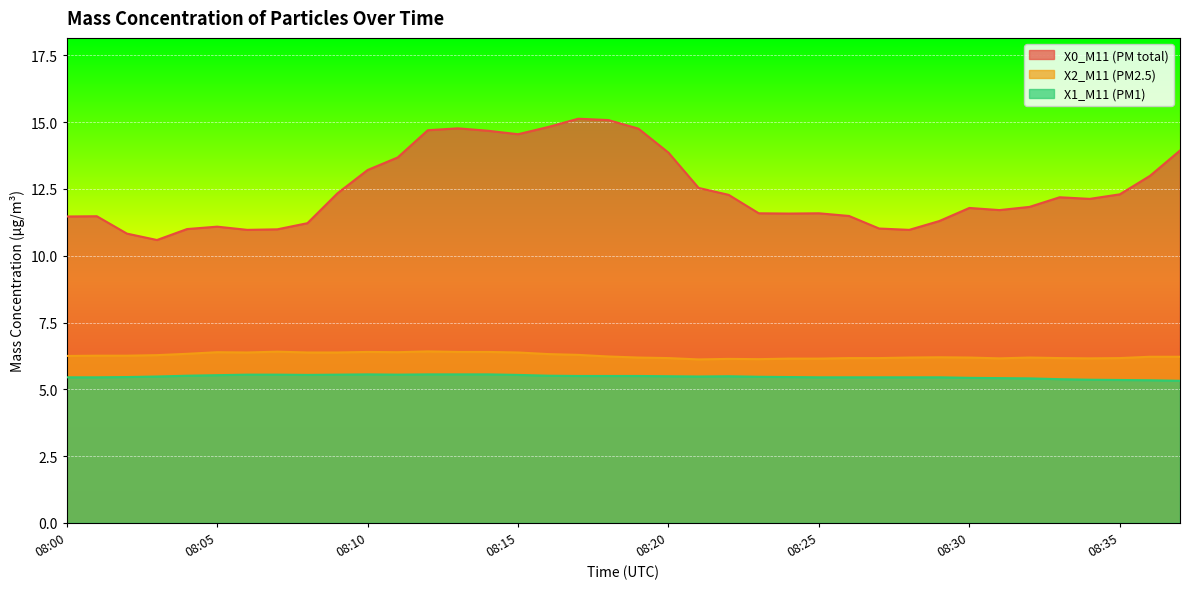

Reading left to right, what are all the values shown in this chart?

X0_M11 (PM total): 11.5	11.5	10.8	10.6	11.0	11.1	11.0	11.0	11.2	12.3	13.2	13.7	14.7	14.8	14.7	14.6	14.8	15.1	15.1	14.8	13.9	12.5	12.3	11.6	11.6	11.6	11.5	11.0	11.0	11.3	11.8	11.7	11.8	12.2	12.1	12.3	13.0	13.9
X2_M11 (PM2.5): 6.2	6.3	6.3	6.3	6.3	6.4	6.4	6.4	6.4	6.4	6.4	6.4	6.4	6.4	6.4	6.4	6.3	6.3	6.2	6.2	6.2	6.1	6.1	6.1	6.2	6.2	6.2	6.2	6.2	6.2	6.2	6.2	6.2	6.2	6.2	6.2	6.2	6.2
X1_M11 (PM1): 5.5	5.5	5.5	5.5	5.5	5.5	5.5	5.5	5.5	5.5	5.6	5.5	5.6	5.6	5.6	5.5	5.5	5.5	5.5	5.5	5.5	5.5	5.5	5.5	5.5	5.5	5.5	5.5	5.5	5.5	5.4	5.4	5.4	5.4	5.4	5.3	5.3	5.3